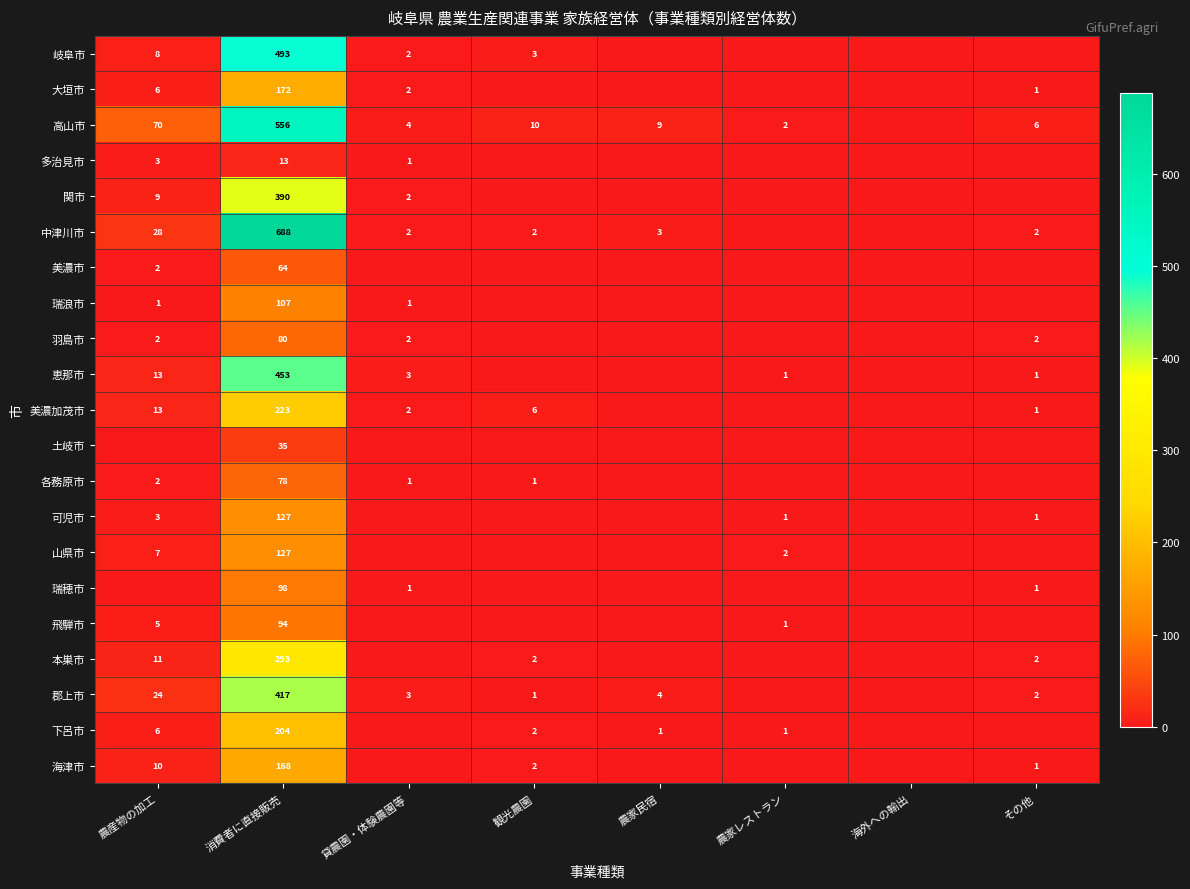

Between 消費者に直接販売 and その他, which is larger?

消費者に直接販売